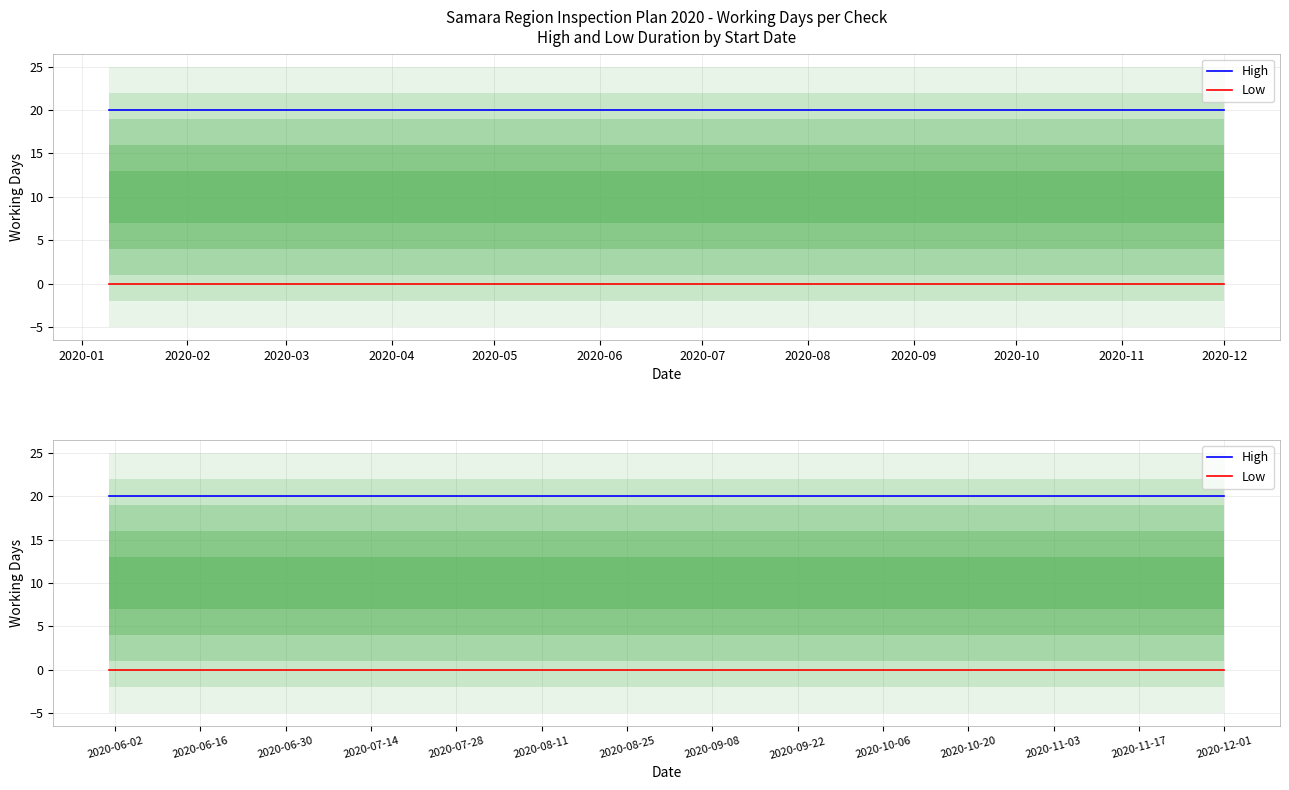

Does the chart have visible grid lines?

Yes